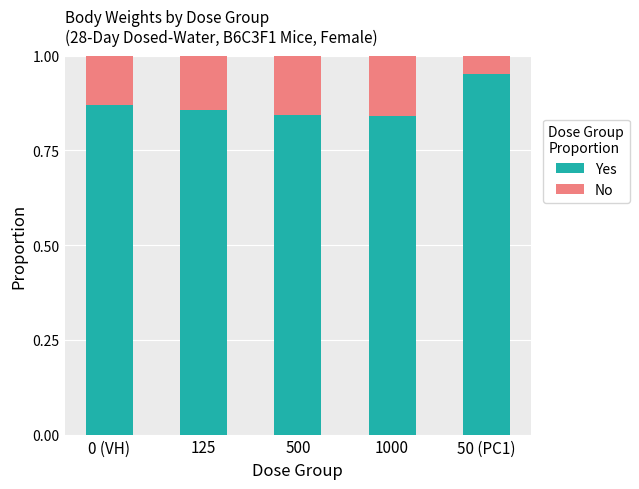

Count the Yes values in the range 0 to 1.

5